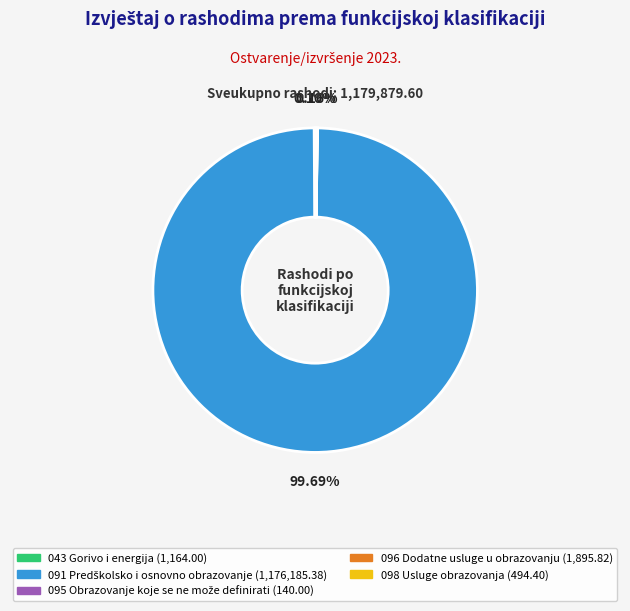

What is the change in value from 043 Gorivo i energija to 091 Predškolsko i osnovno obrazovanje?

+1175021.4